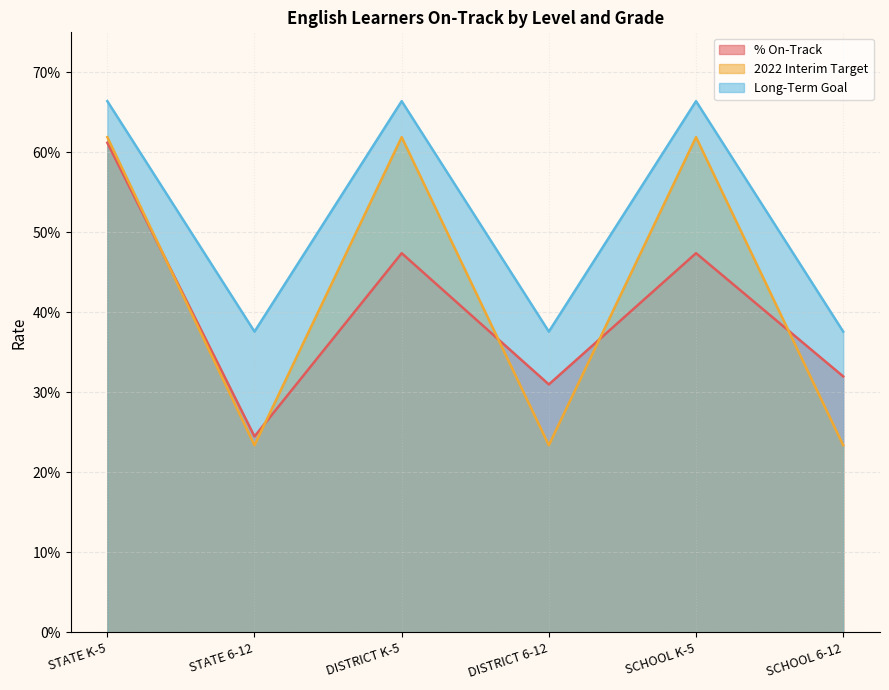

Rank the series by their maximum value, from highest to lowest.

Long-Term Goal, 2022 Interim Target, % On-Track